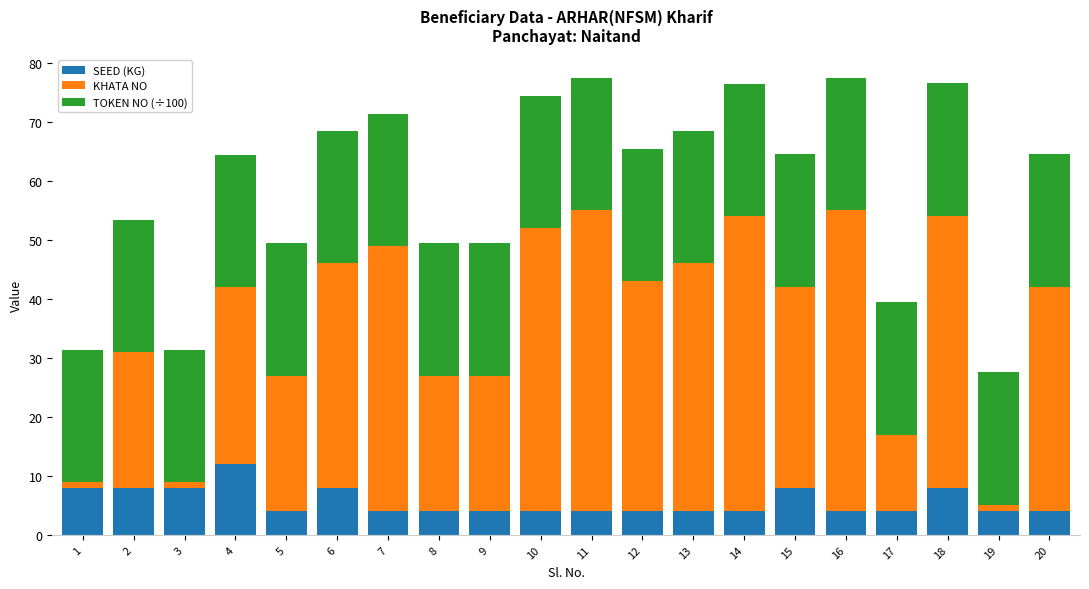

What is the lowest value of the SEED (KG) series?

4.0